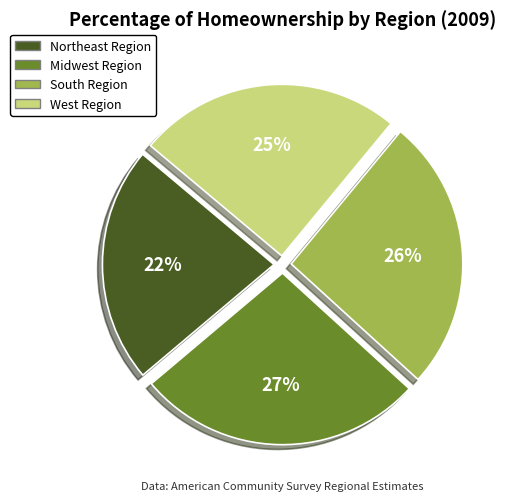

Is there a majority slice in this chart?

No